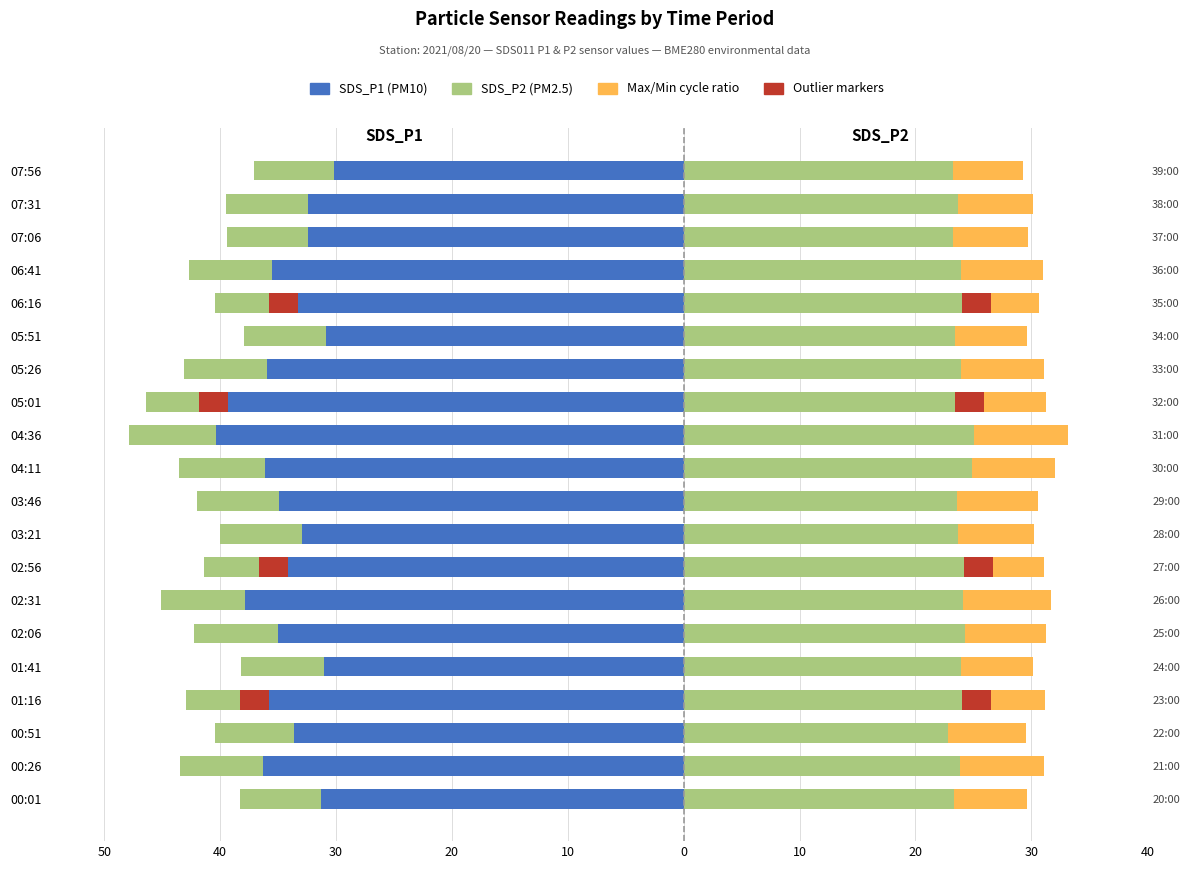

What is the label of the 18th bar from the right?

00:51